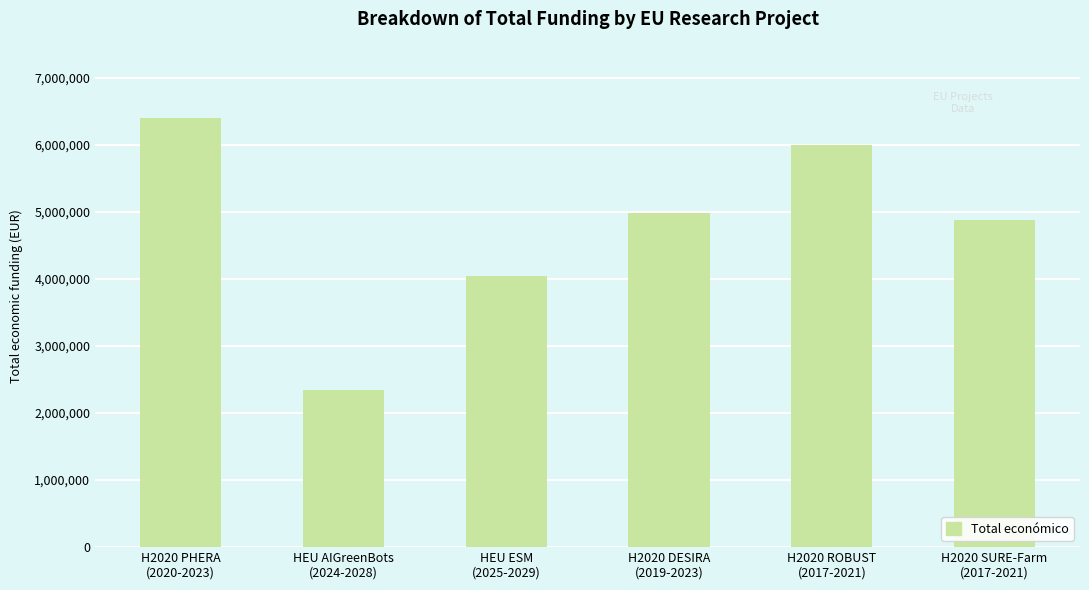

Reading left to right, what are all the values shown in this chart?

6402164	2348280	4041810	4990128	5999934	4875616